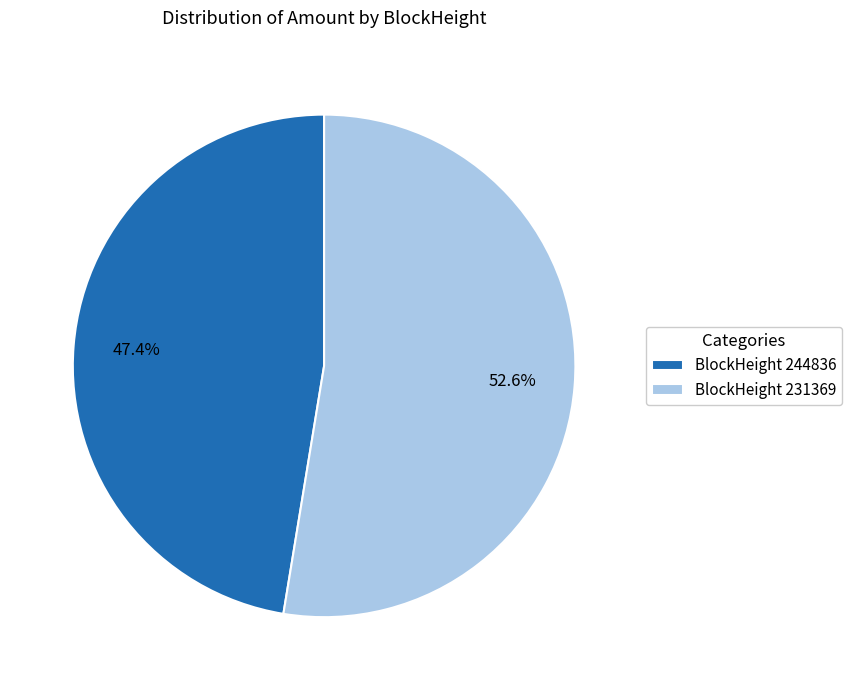

To the nearest percent, what is the difference between the largest and smallest slice percentages?

5%